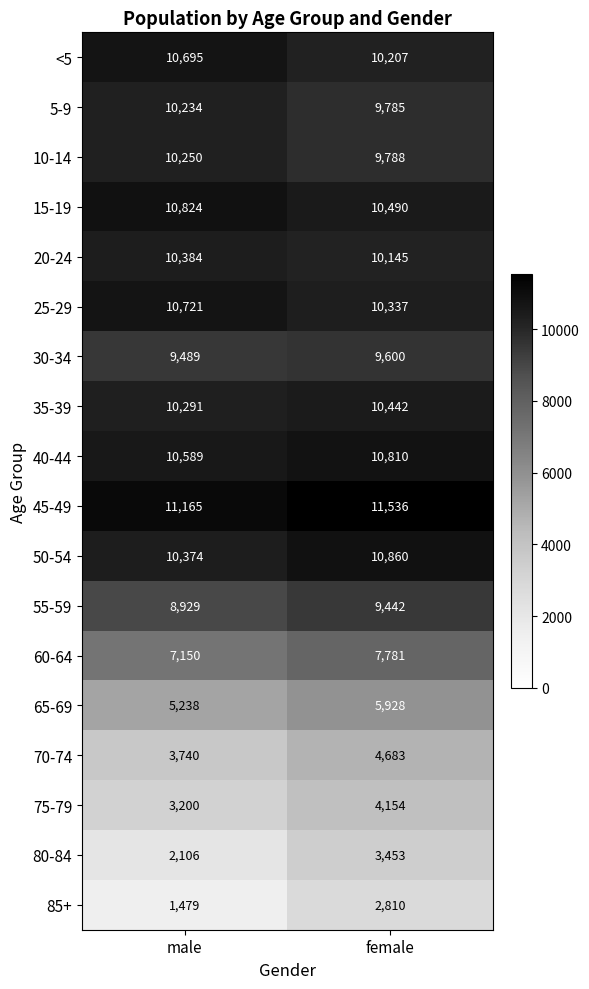

Rank the series by their maximum value, from lowest to highest.

85+, 80-84, 75-79, 70-74, 65-69, 60-64, 55-59, 30-34, 5-9, 10-14, 20-24, 35-39, <5, 25-29, 40-44, 15-19, 50-54, 45-49